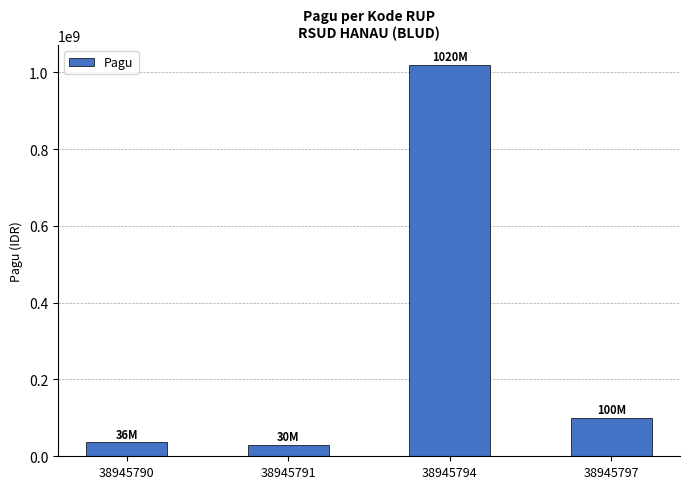

At which label does the data first exceed 100000000?

38945794